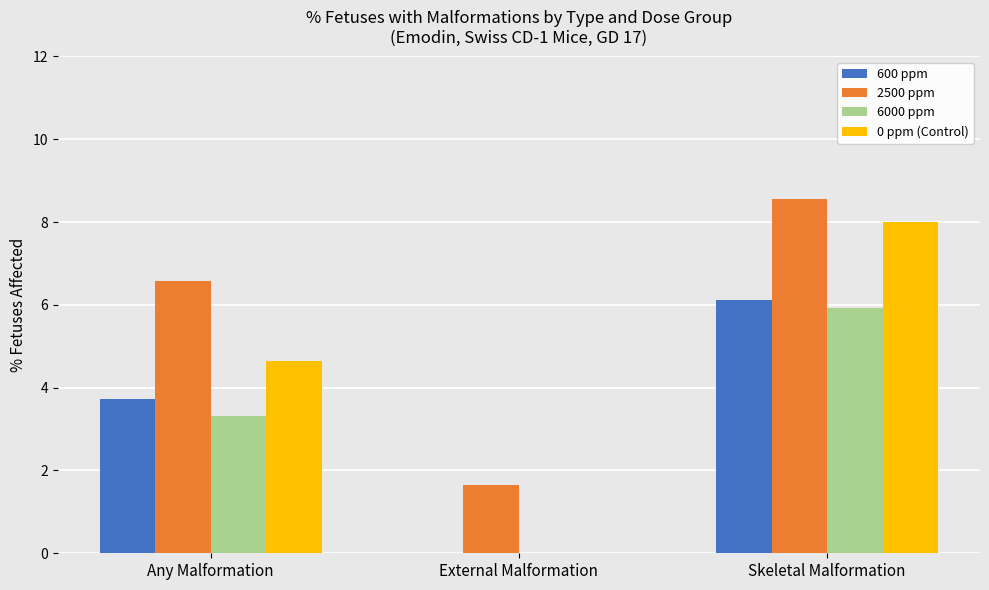

The value of 6000 ppm at Skeletal Malformation is 5.9. True or false?

True